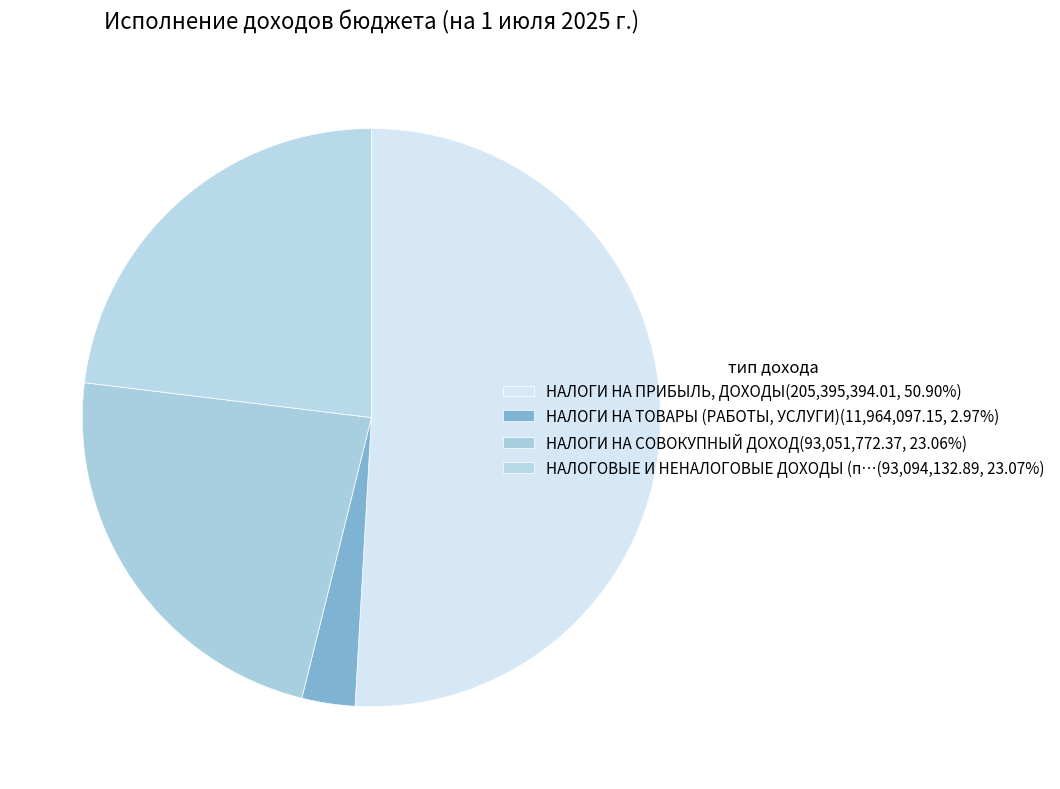

Which category has the biggest portion of the pie?

НАЛОГИ НА ПРИБЫЛЬ, ДОХОДЫ